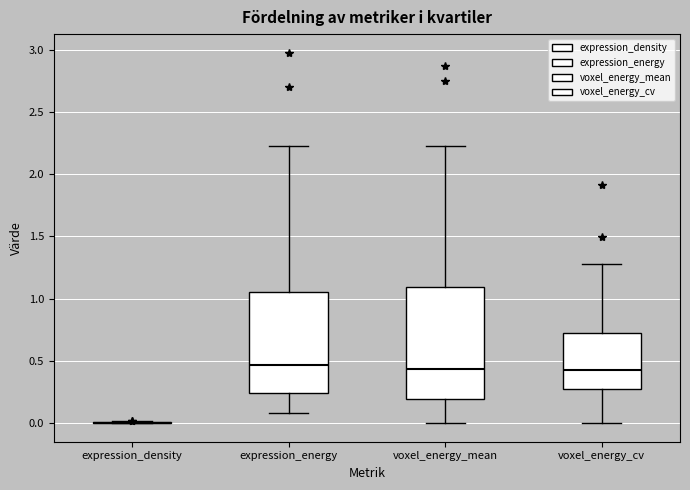

Reading left to right, transcribe this box plot: for each box, give where its median line is, the range the box spans, and where its two whiskers end, as read against the y-axis. The values are not printed on the chart, so give them approximately, as read against the axis.

expression_density: box collapsed to a line at 0.00, whiskers 0.00 to 0.00
expression_energy: median 0.45, box 0.25 to 1.05, whiskers 0.10 to 2.20
voxel_energy_mean: median 0.45, box 0.20 to 1.10, whiskers 0.00 to 2.20
voxel_energy_cv: median 0.45, box 0.30 to 0.75, whiskers 0.00 to 1.30